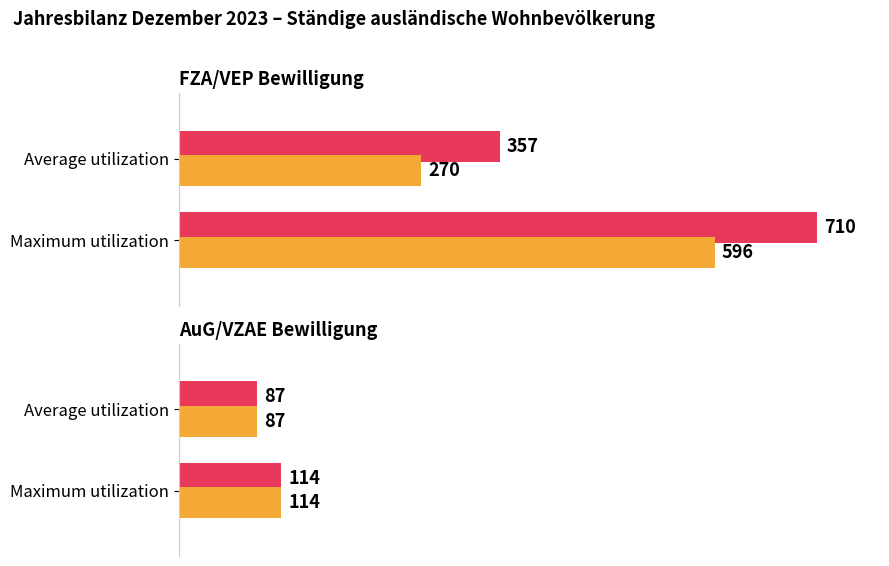

True or false: Avg values has a value of 87 at Average utilization.

True